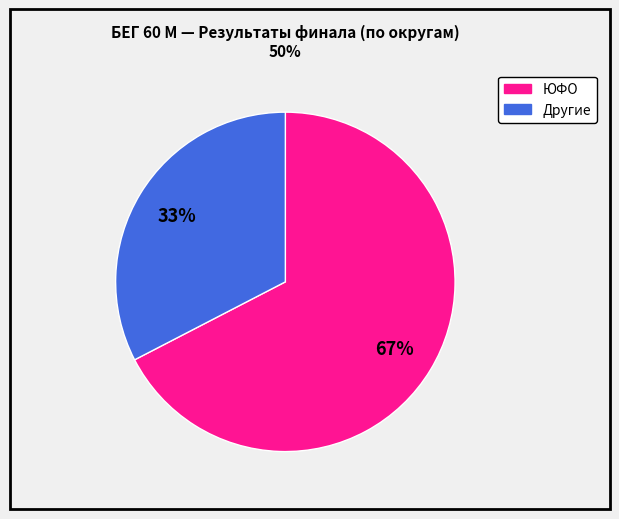

To the nearest percent, what is the average slice percentage?

50%